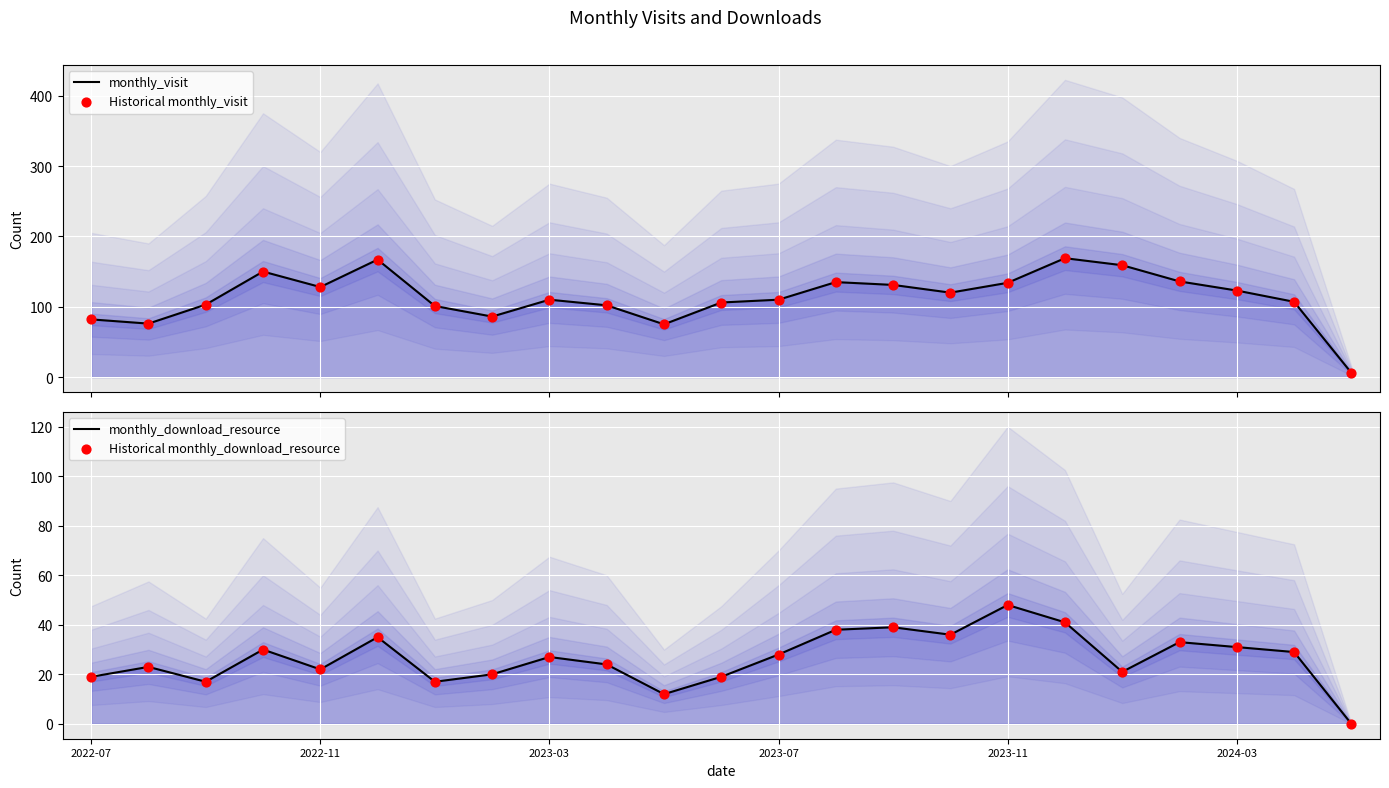

Is the value of Historical monthly_visit at 2022-07 greater than the value of Historical monthly_download_resource at 18?

Yes